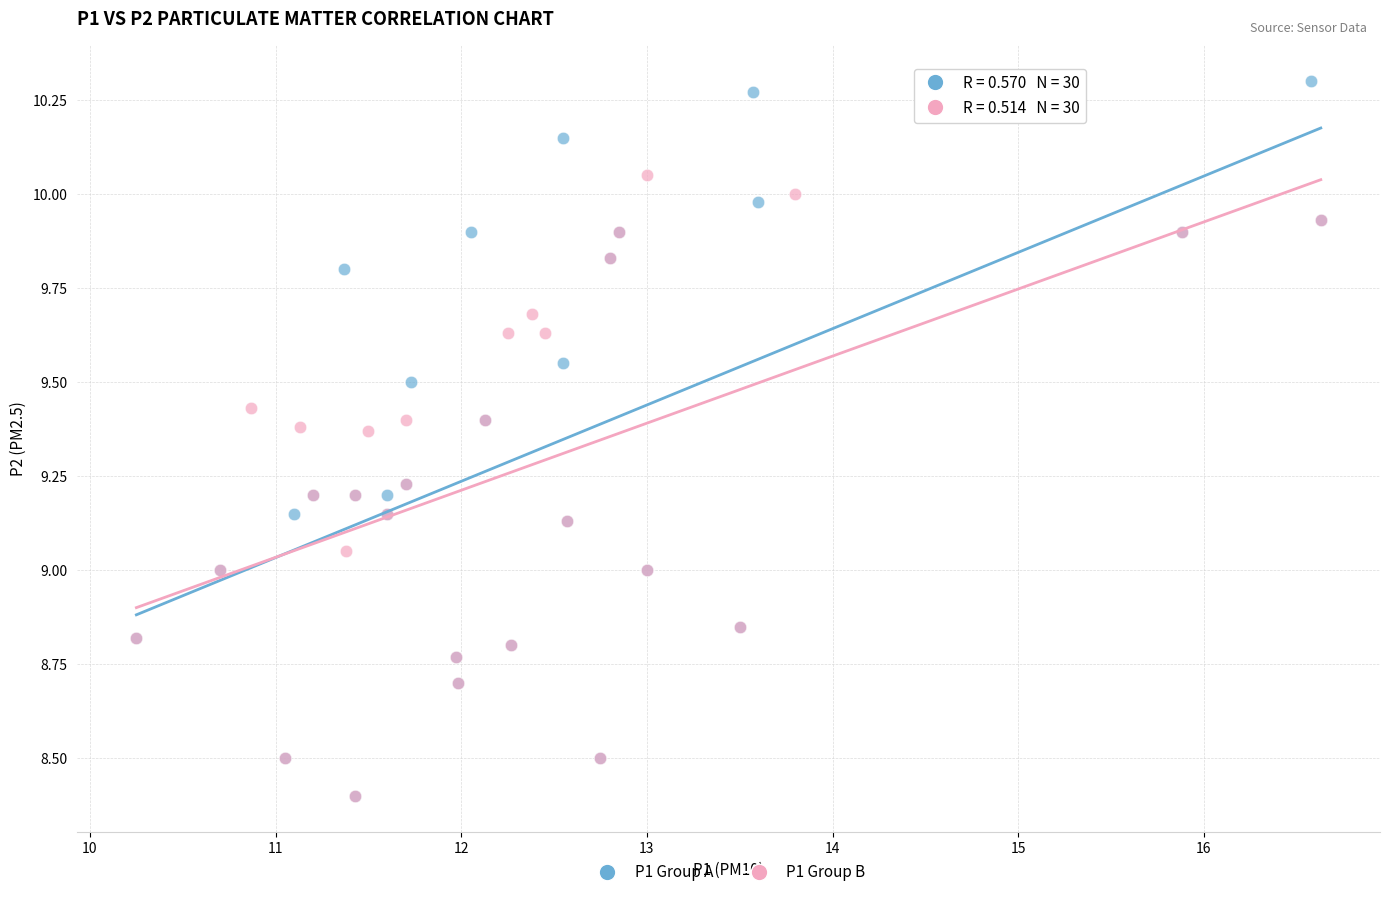

Which series has the largest Y range (max minus min)?

P1 Group A